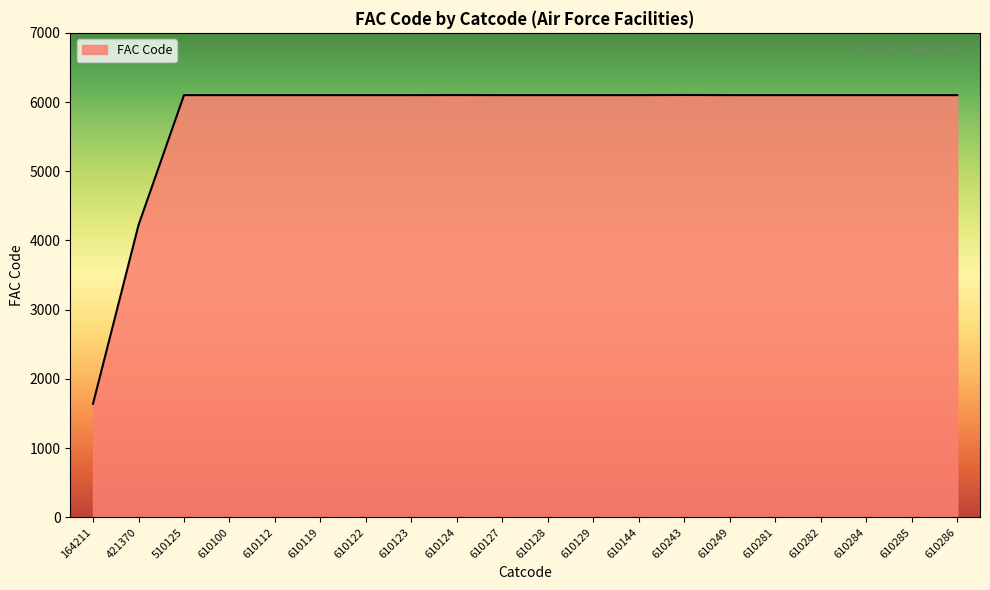

How many lines are shown in the chart?

1